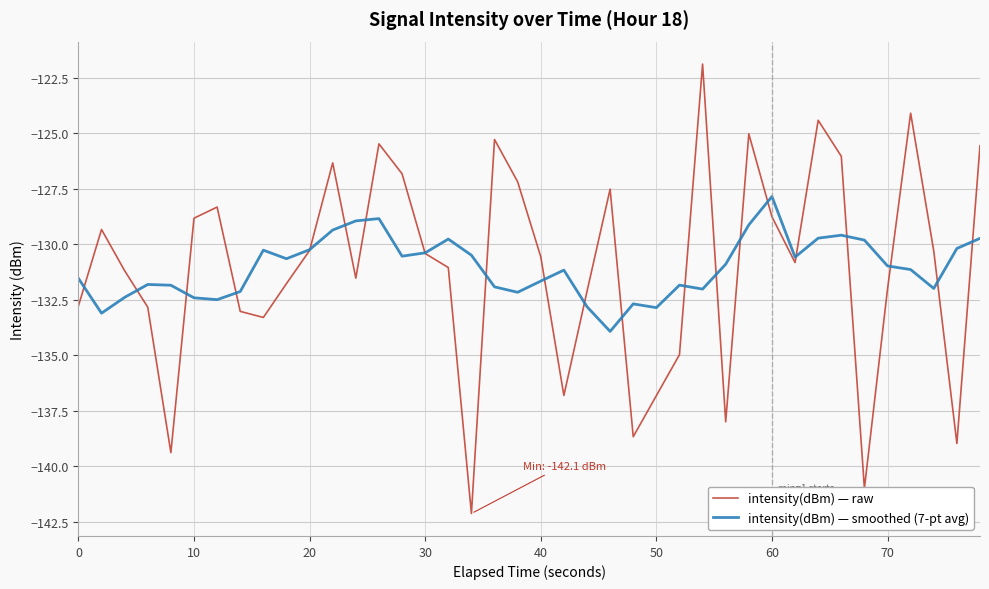

What are all the series names shown in the legend?

intensity(dBm) — raw, intensity(dBm) — smoothed (7-pt avg)